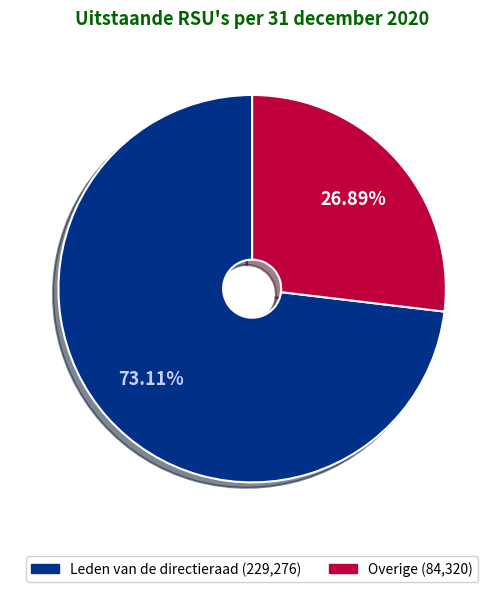

Count the number of slices in the pie.

2